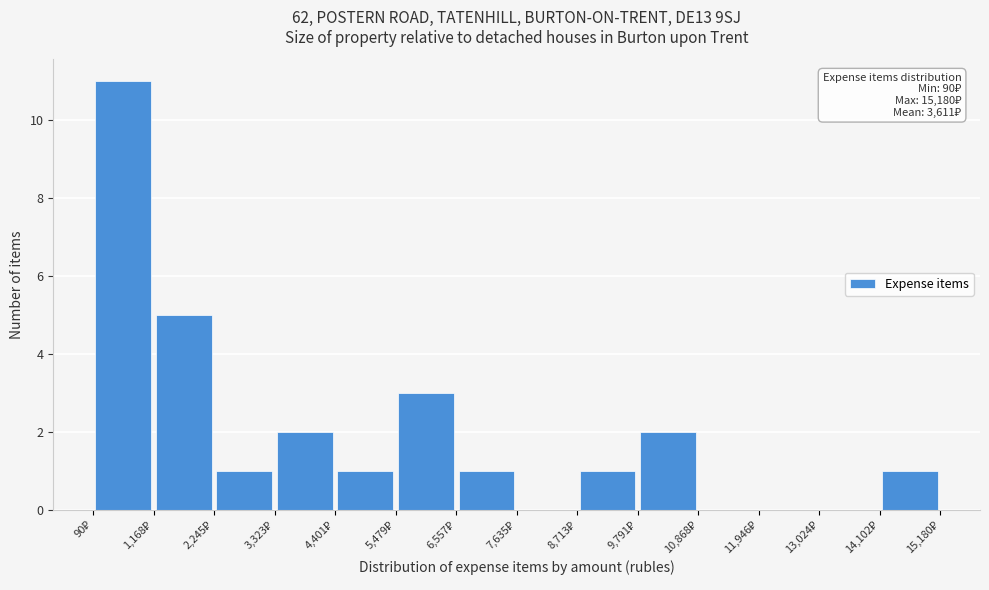

Over which range of the x-axis is the bar tallest?

0 to 1200